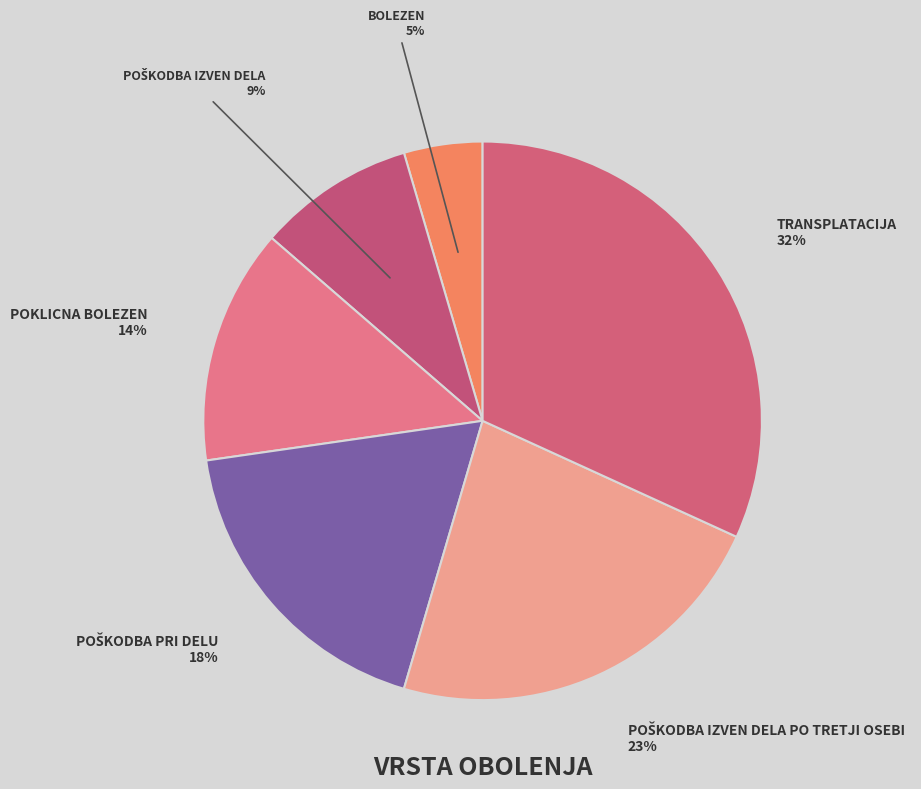

Does any single category account for the majority?

No